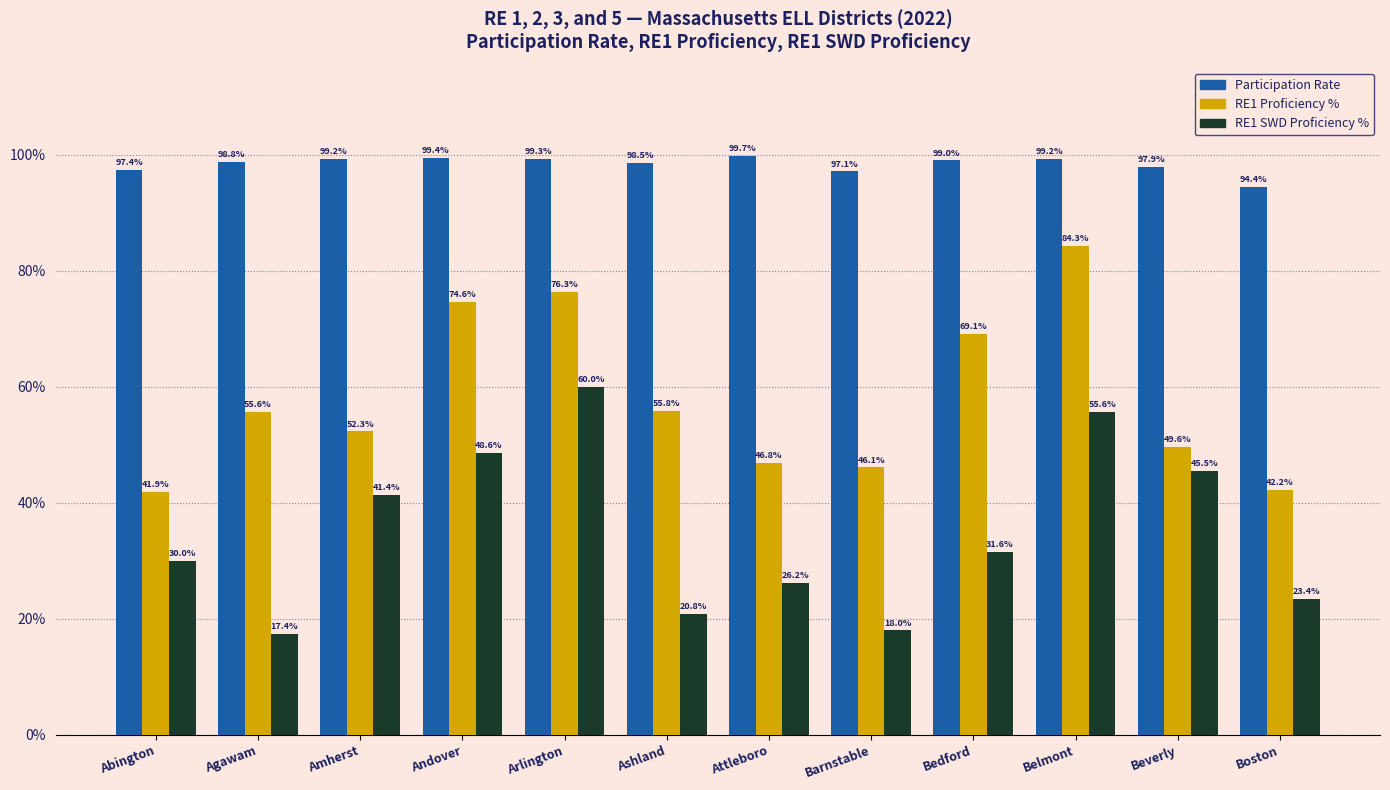

What is the maximum value shown in the chart?

99.7